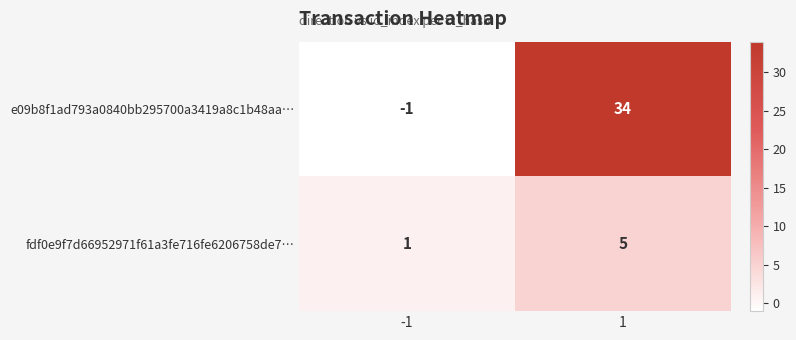

What is the total value across all series at 1?

39